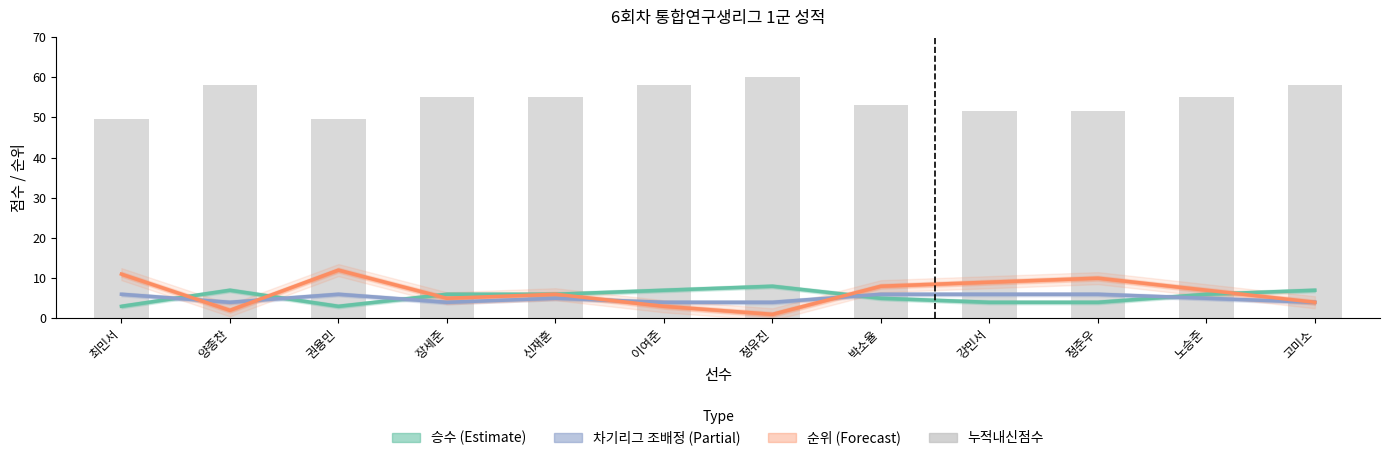

What is the difference between the second highest and minimum values in the 누적내신점수 series?

8.5